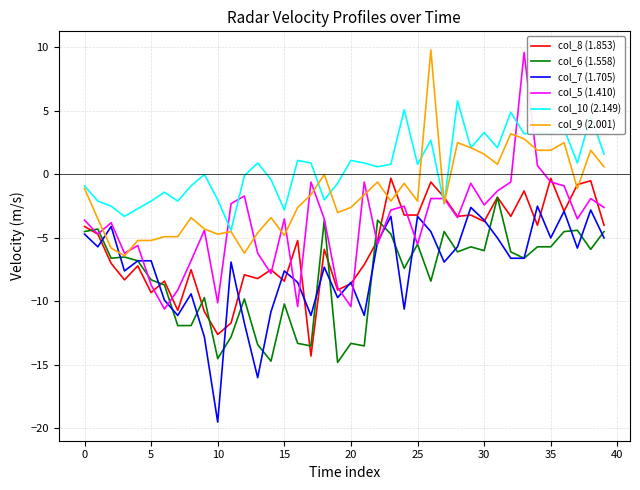

Which series has the widest spread of values?

col_5 (1.410)